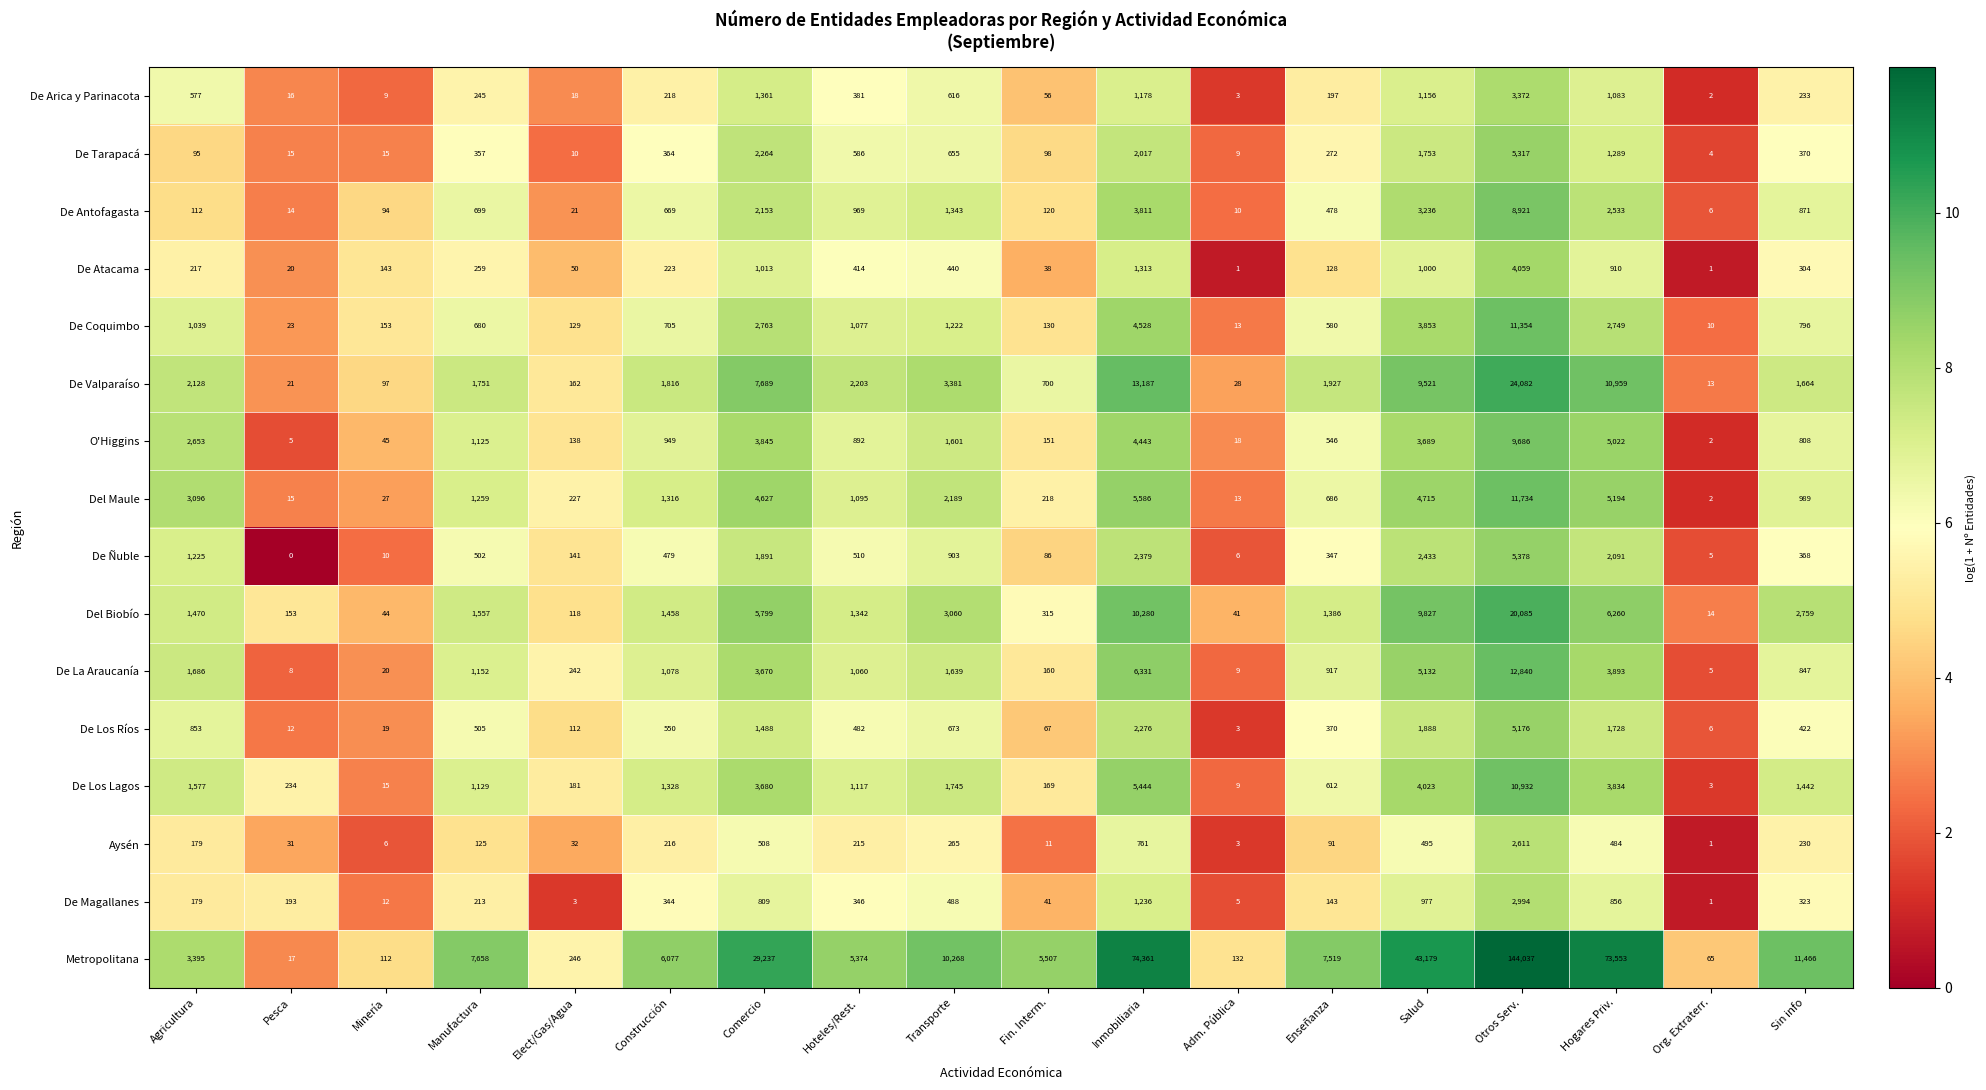

What is the difference between the De Coquimbo values at Hogares Priv. and Comercio?

14